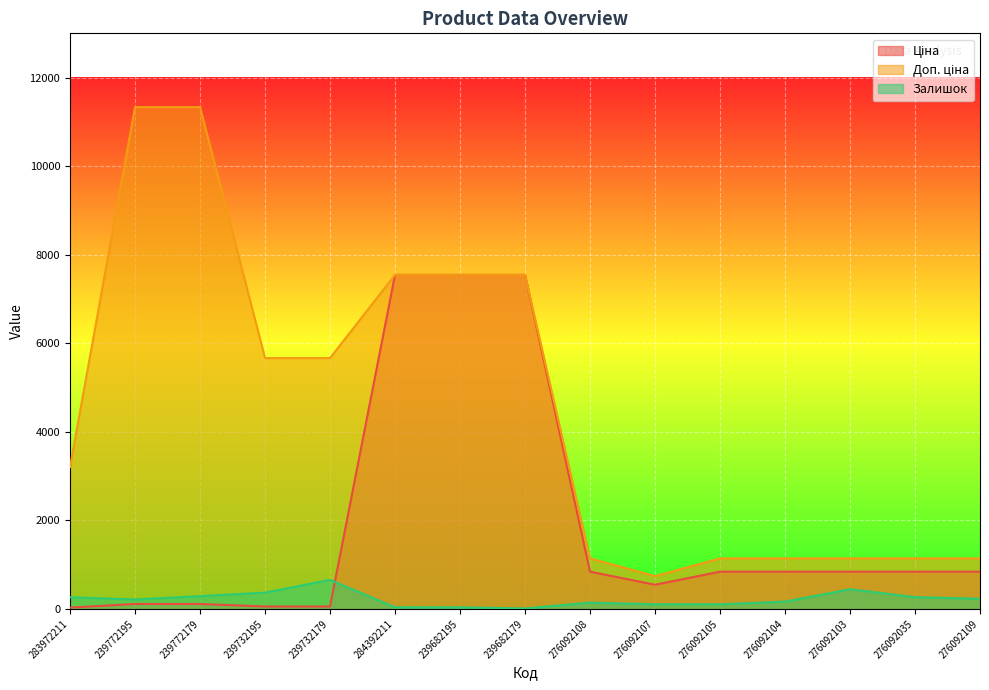

What is the smallest value displayed?

13.0